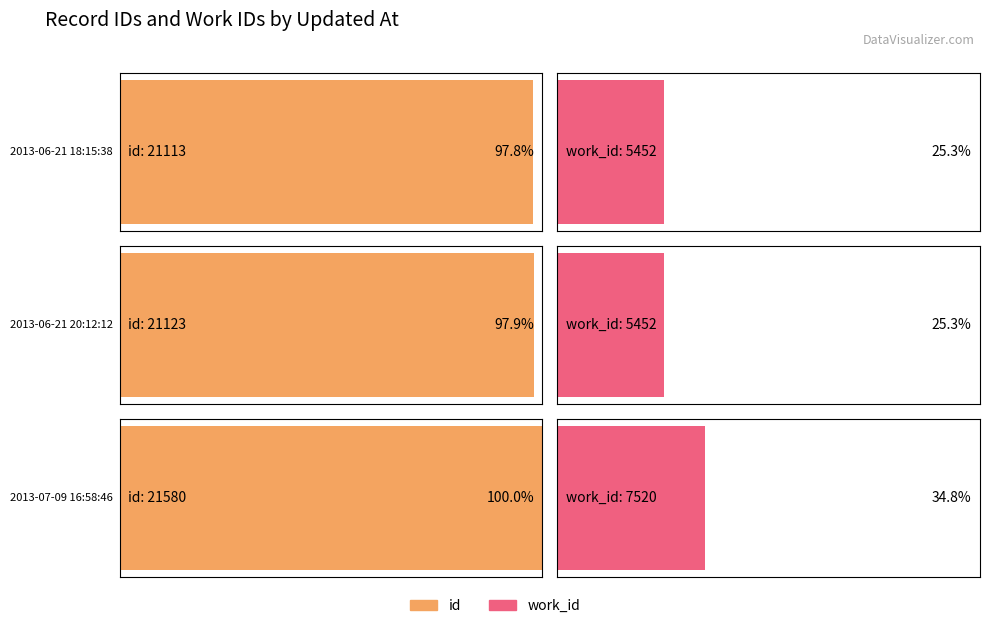

Reading left to right, list all the values displayed in this chart.

id: 21113	21123	21580
work_id: 5452	5452	7520